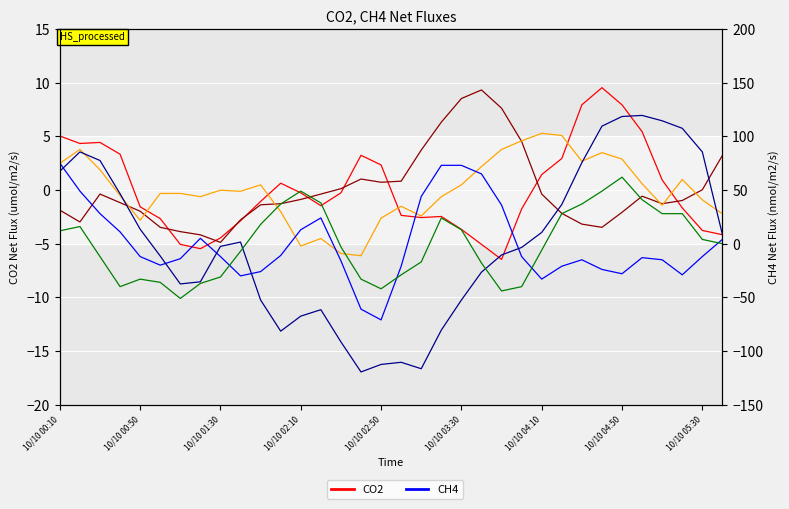

Which has a higher value, 21 or 12?

12